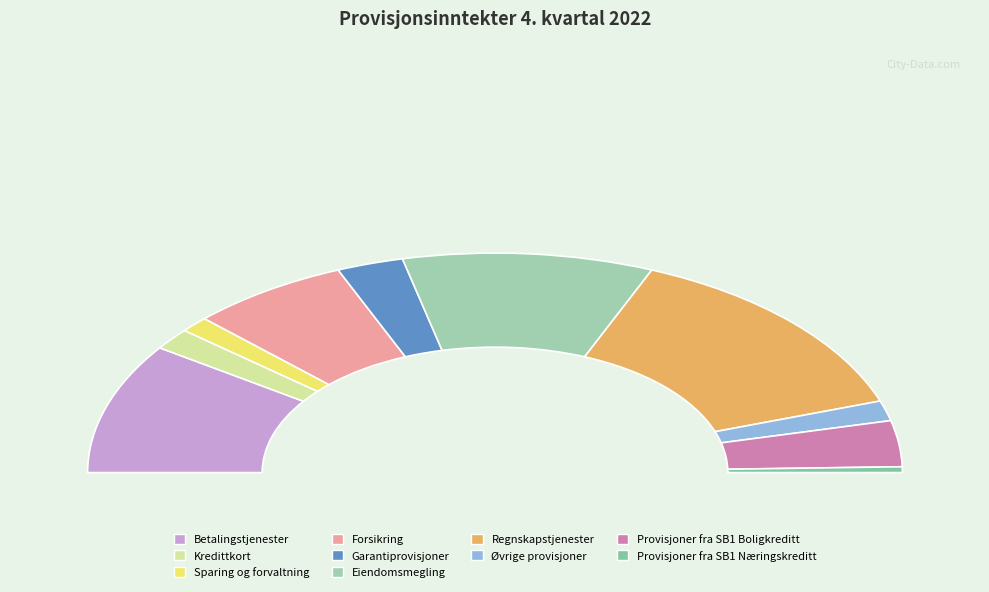

The Forsikring slice represents 13% of the pie. True or false?

True